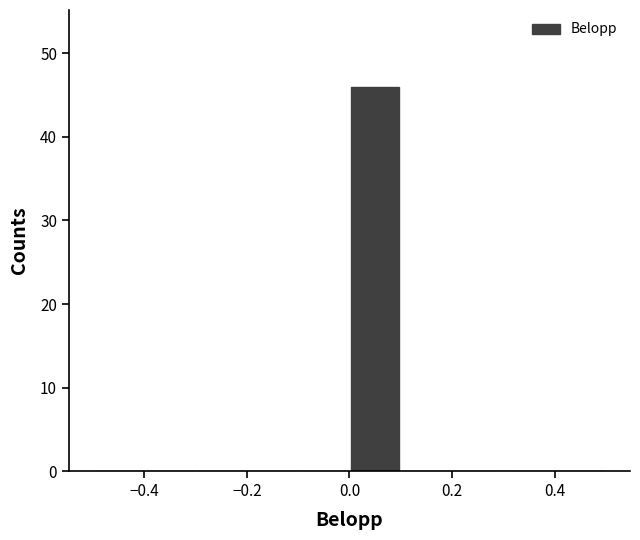

Reading left to right, transcribe this chart: for each bar, give the range it covers on the x-axis and its height. The values are not printed on the chart, so give them approximately, as read against the axis.

-0.5 to -0.4: 0
-0.4 to -0.3: 0
-0.3 to -0.2: 0
-0.2 to -0.1: 0
-0.1 to 0.0: 0
0.0 to 0.1: 46
0.1 to 0.2: 0
0.2 to 0.3: 0
0.3 to 0.4: 0
0.4 to 0.5: 0